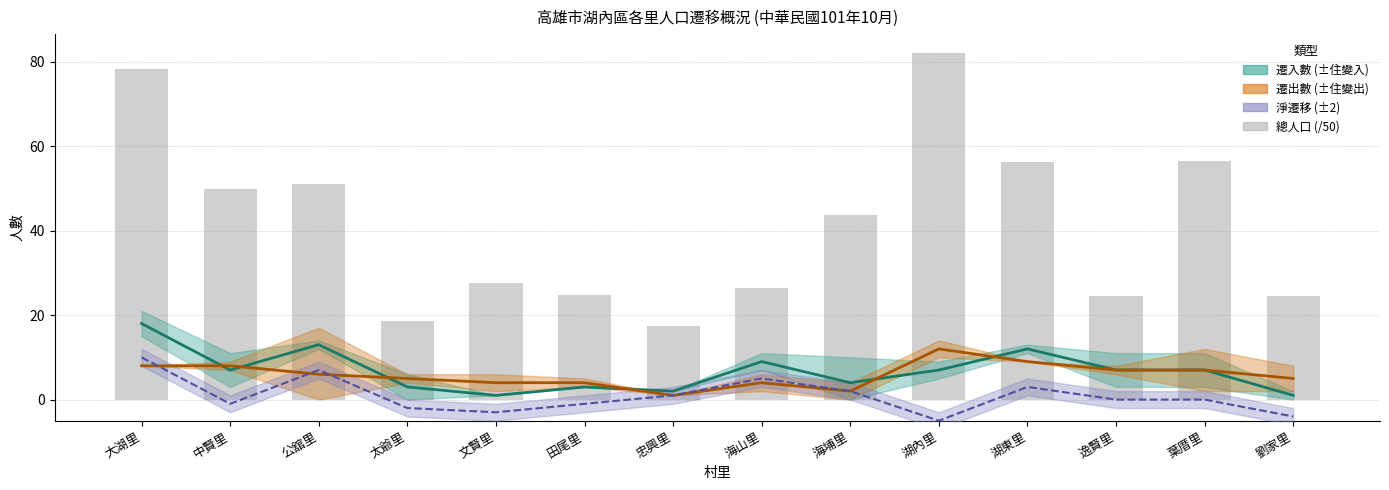

The 總人口 series shows 33.2 at 逸賢里. True or false?

False